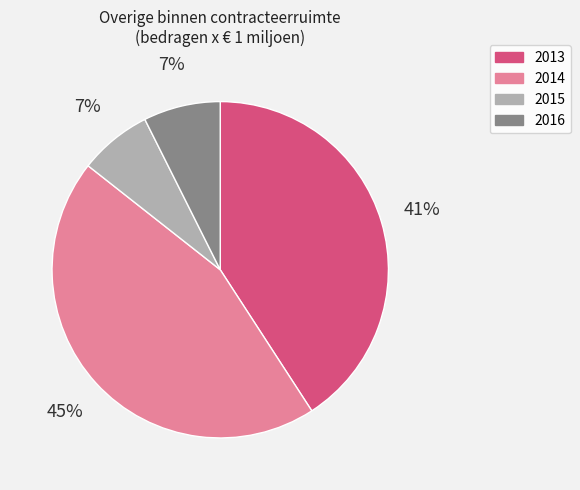

How many segments does this pie chart have?

4